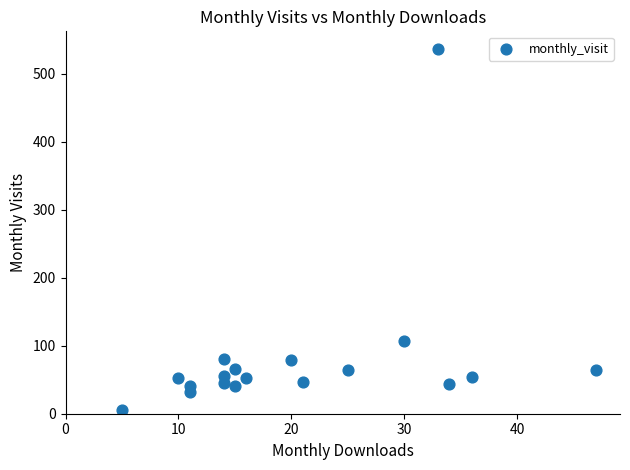

What is the range of Y values (max minus min)?

530